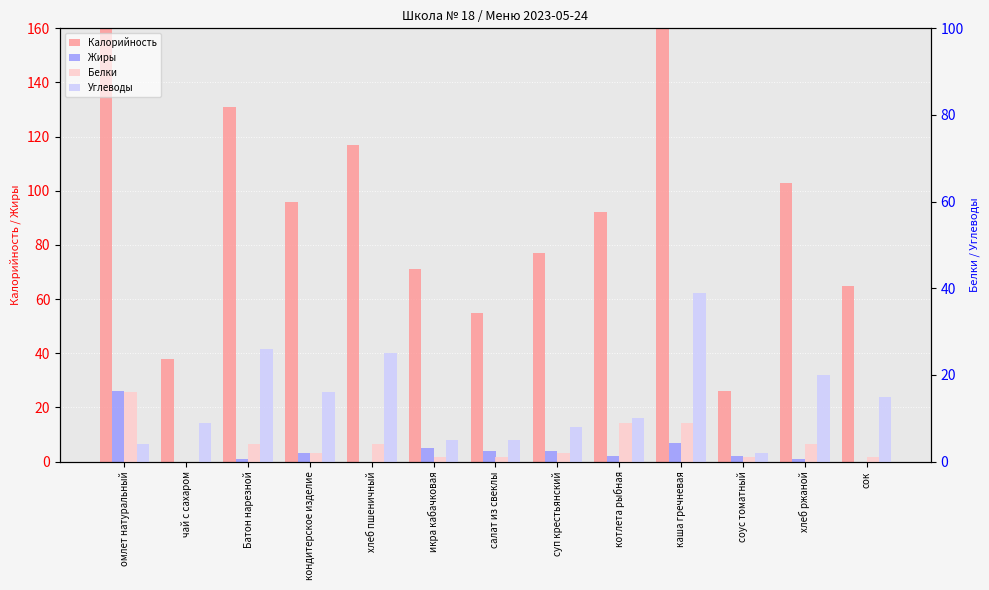

At how many categories does at least one series exceed 278?

1